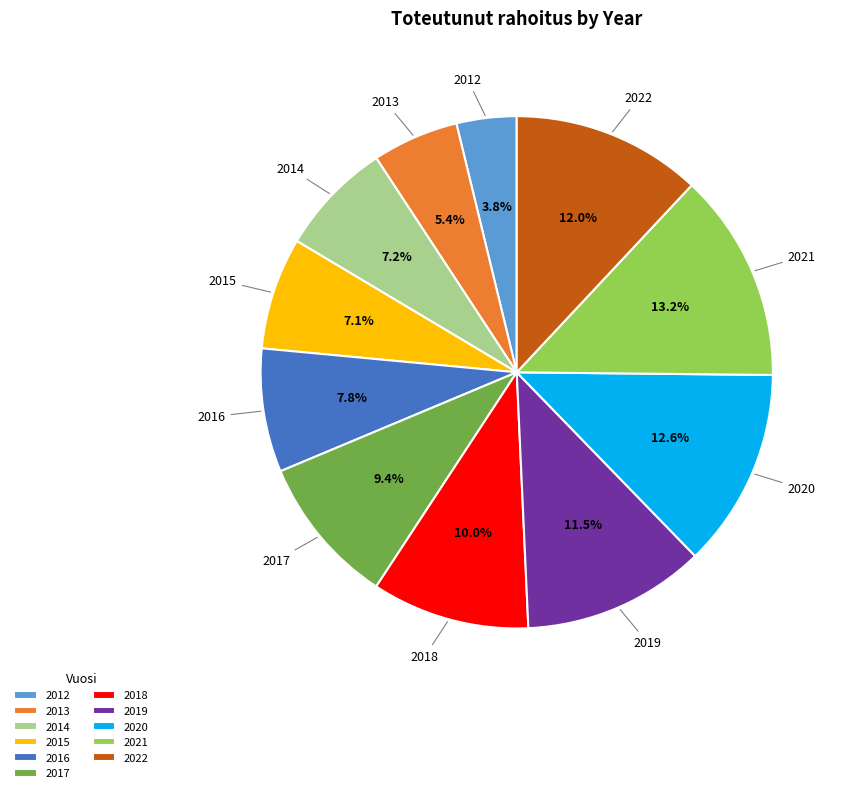

What percentage is NOT represented by 2019?

88.5%